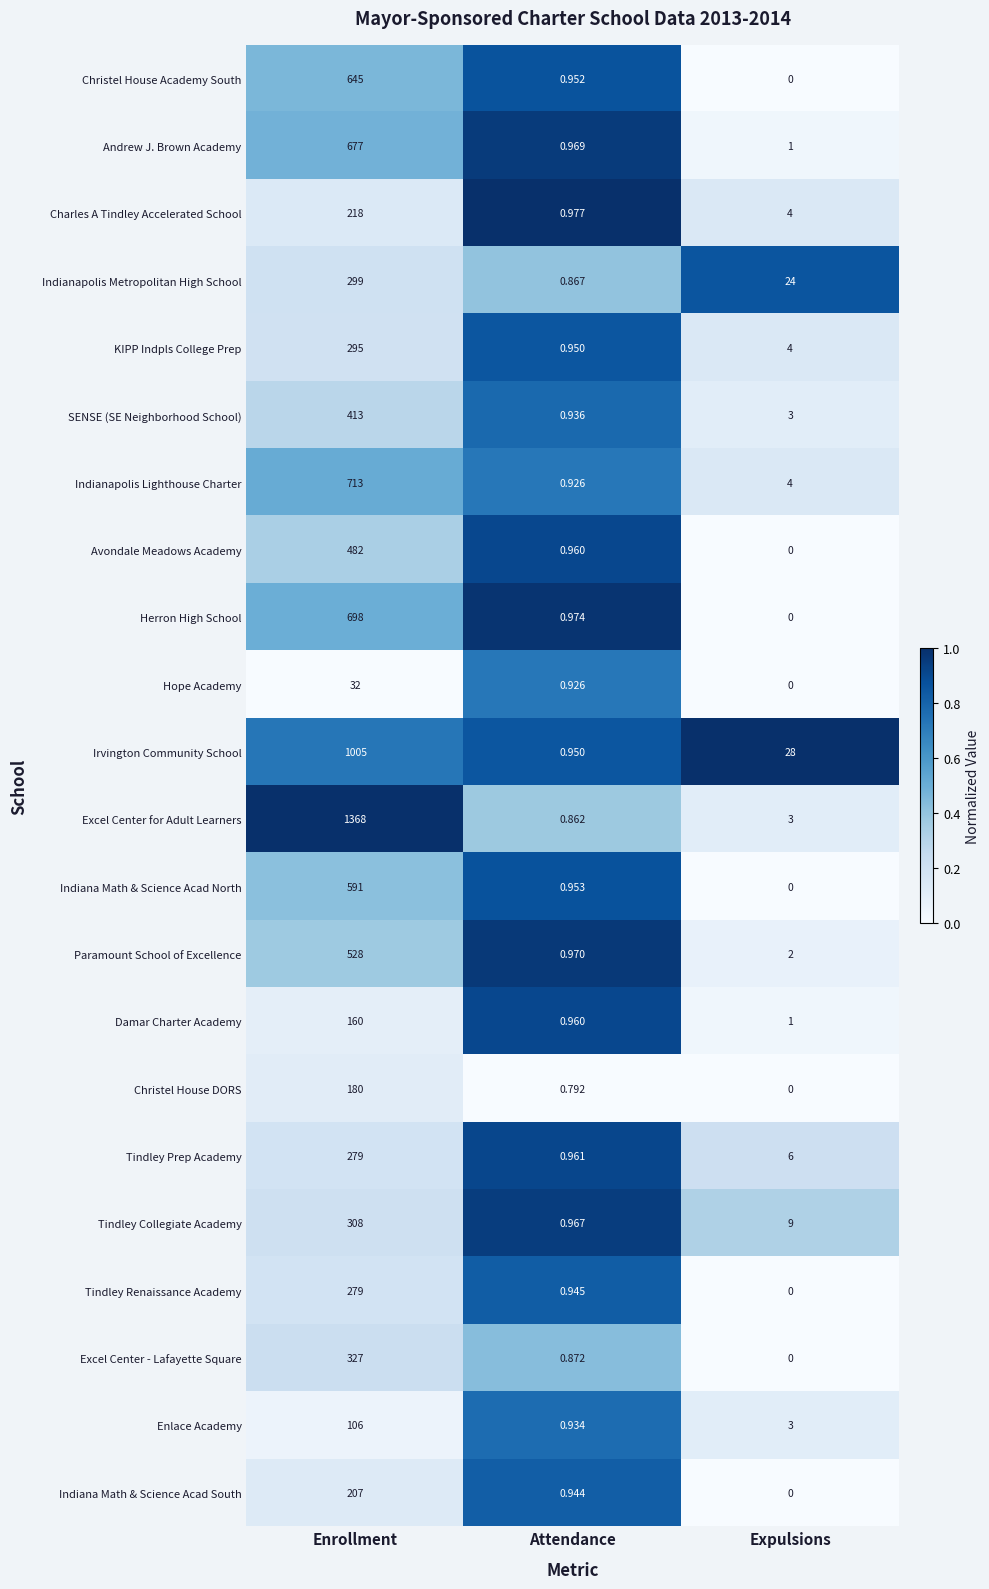

Between Enrollment and Attendance, which series saw the biggest shift?

Excel Center for Adult Learners